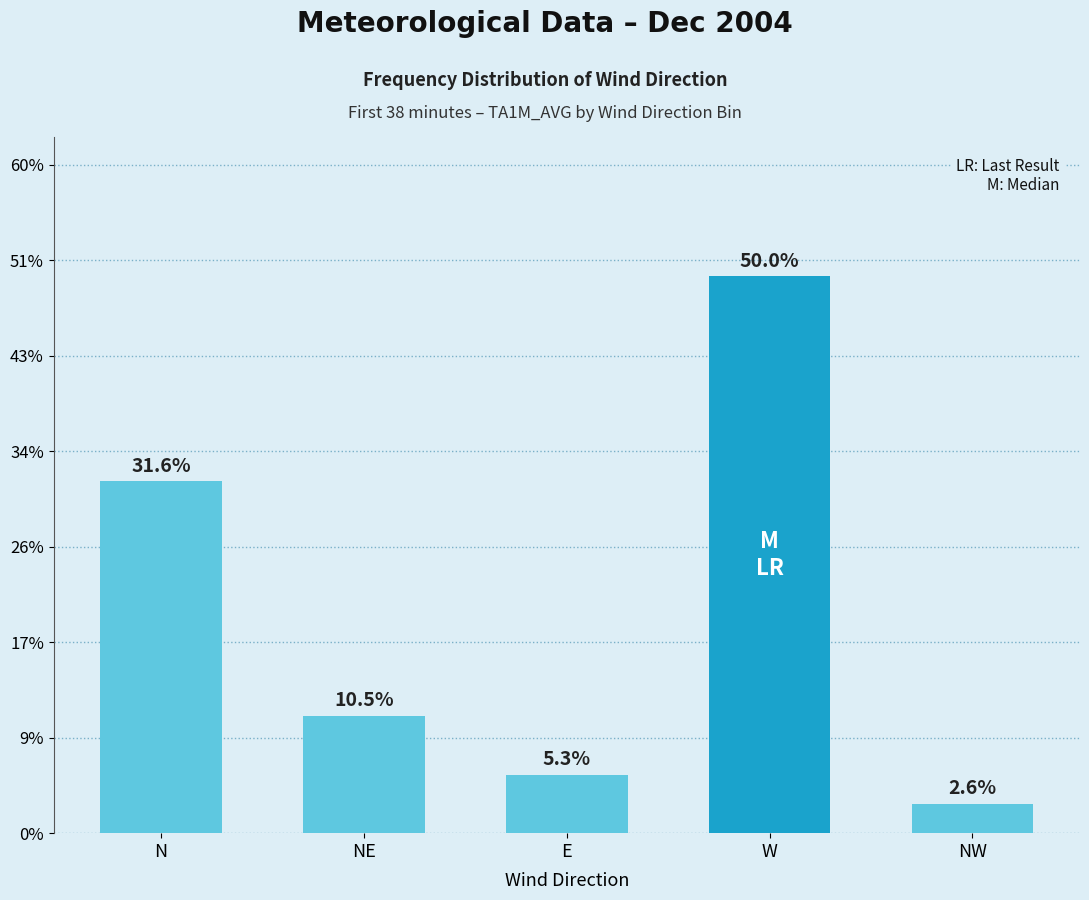

The value at N is 0.2. True or false?

False